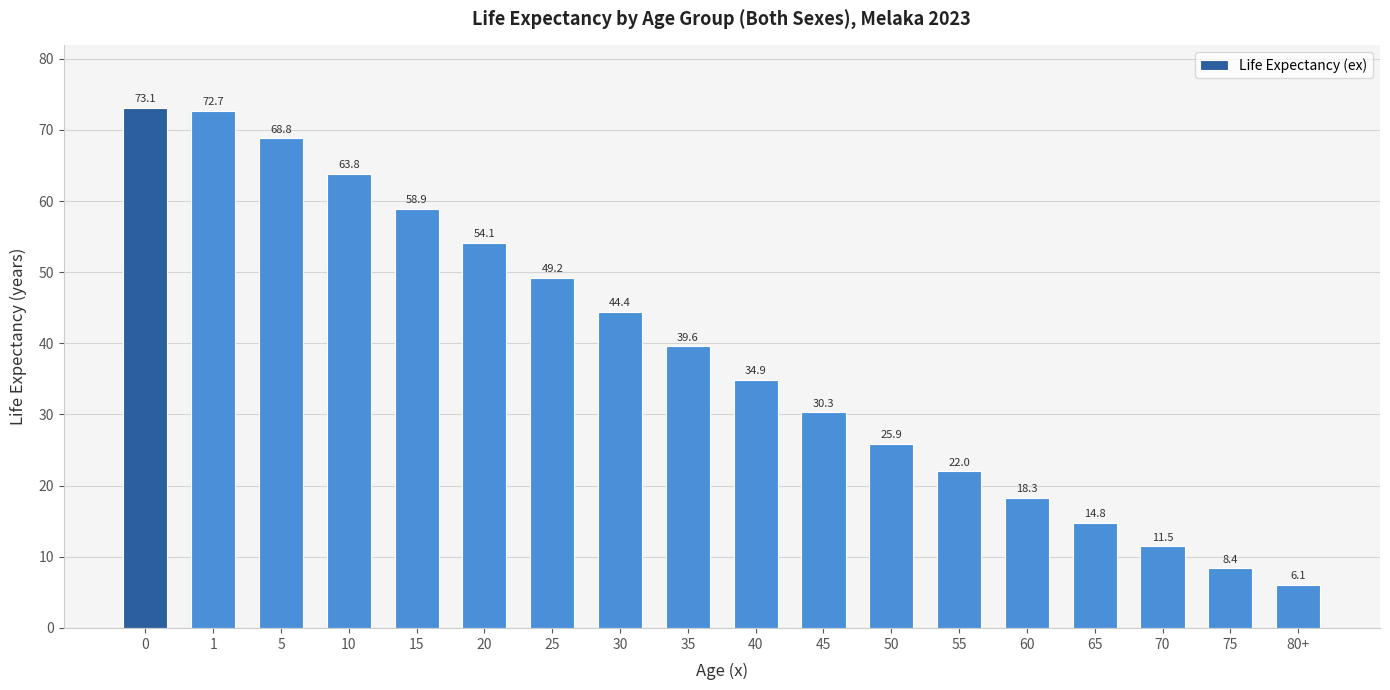

List the labels in order of value, smallest first.

80+, 75, 70, 65, 60, 55, 50, 45, 40, 35, 30, 25, 20, 15, 10, 5, 1, 0